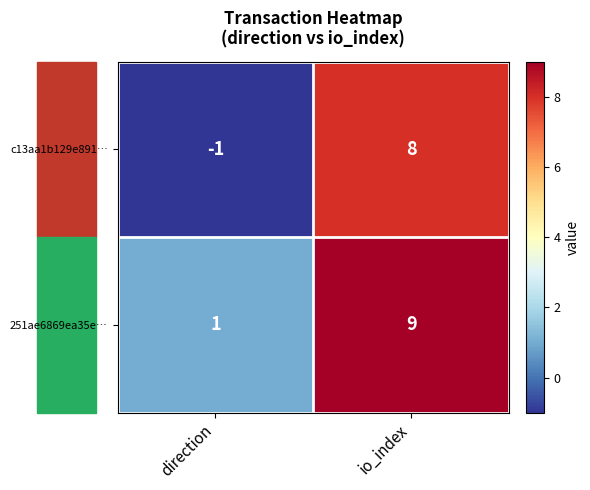

Read the c13aa1b129e891… value at io_index.

8